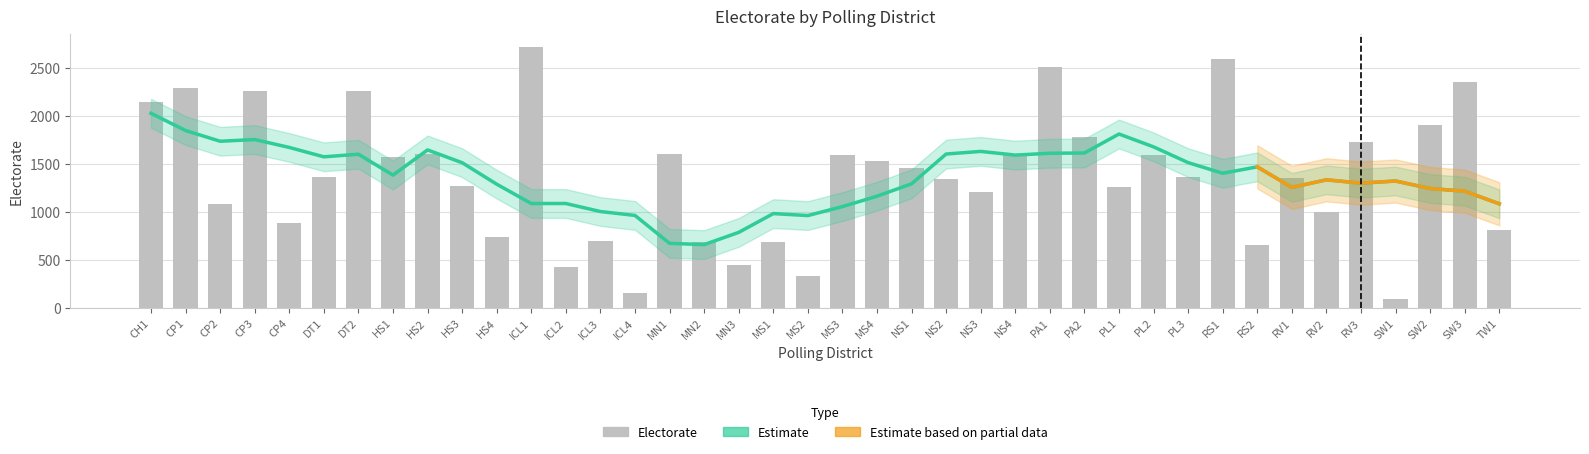

List the labels in order of value, smallest first.

SW1, ICL4, MS2, ICL2, MN3, RS2, MN2, MS1, ICL3, HS4, TW1, CP4, RV2, CP2, NS3, PL1, HS3, NS2, RV1, PL3, DT1, NS1, MS4, HS1, MS3, PL2, NS4, MN1, HS2, RV3, PA2, SW2, CH1, CP3, DT2, CP1, SW3, PA1, RS1, ICL1